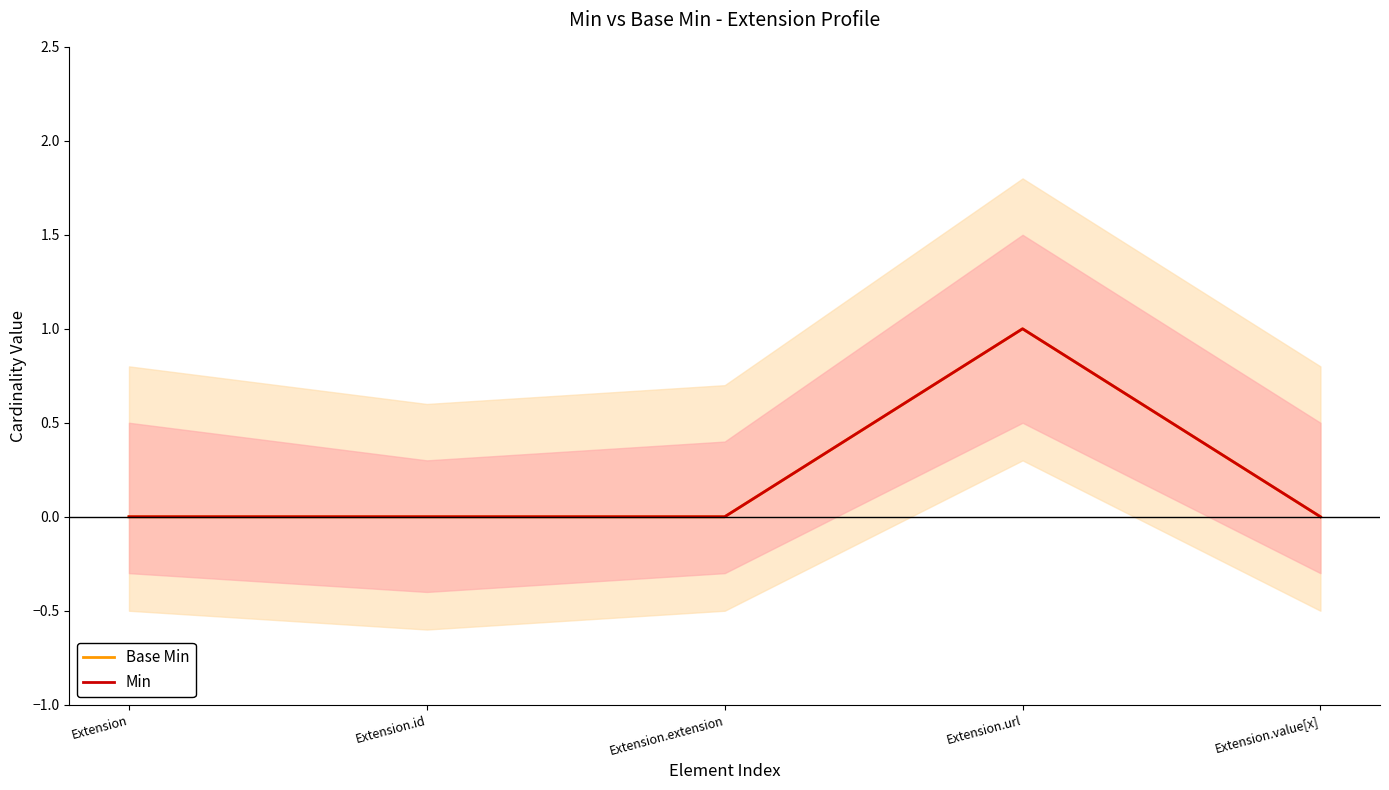

What is the value of the Min point at the 4th from the left?

1